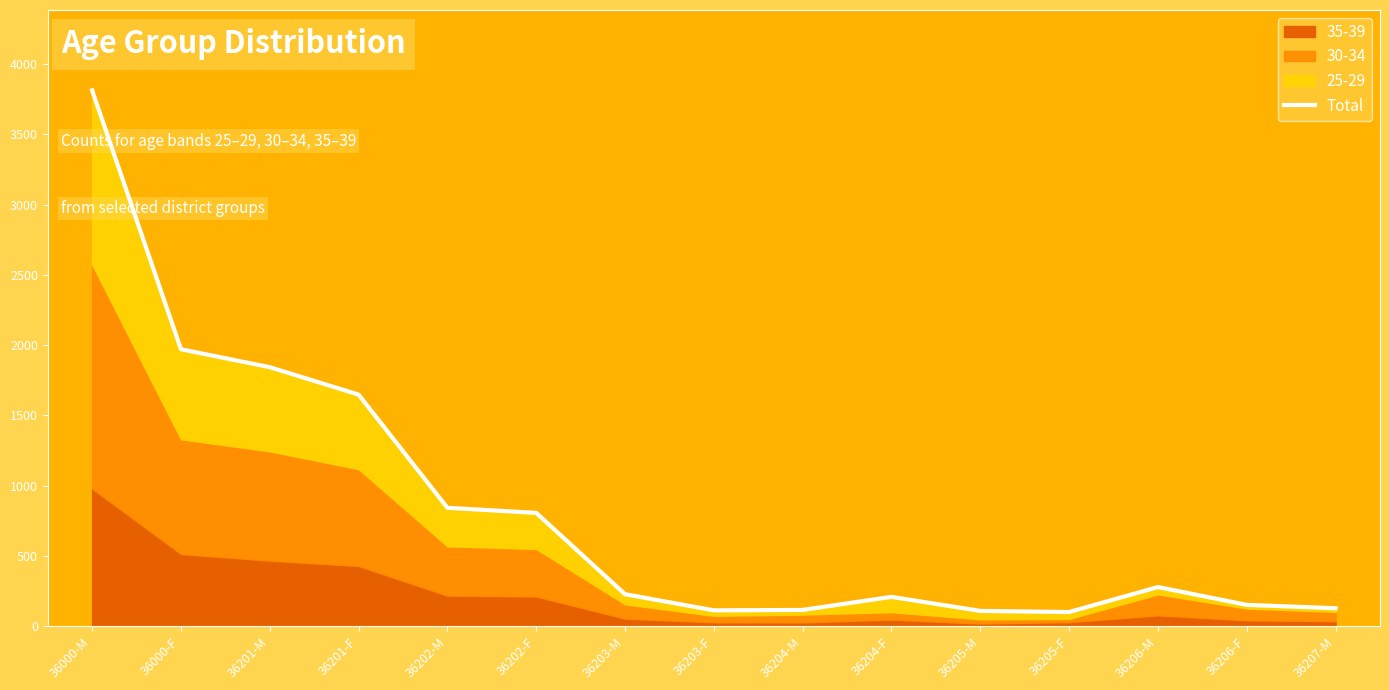

True or false: the data shows 208 at 36204-F.

True